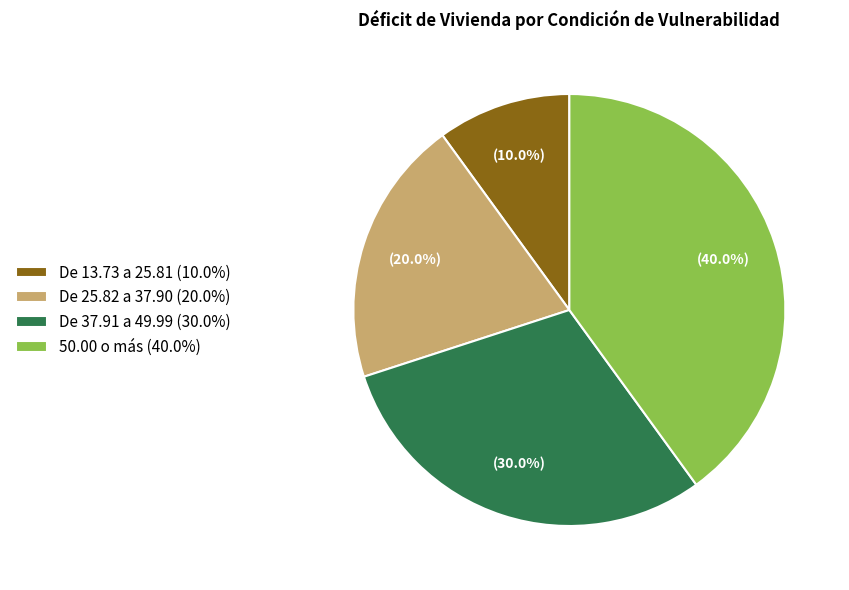

How many slices are in this pie chart?

4